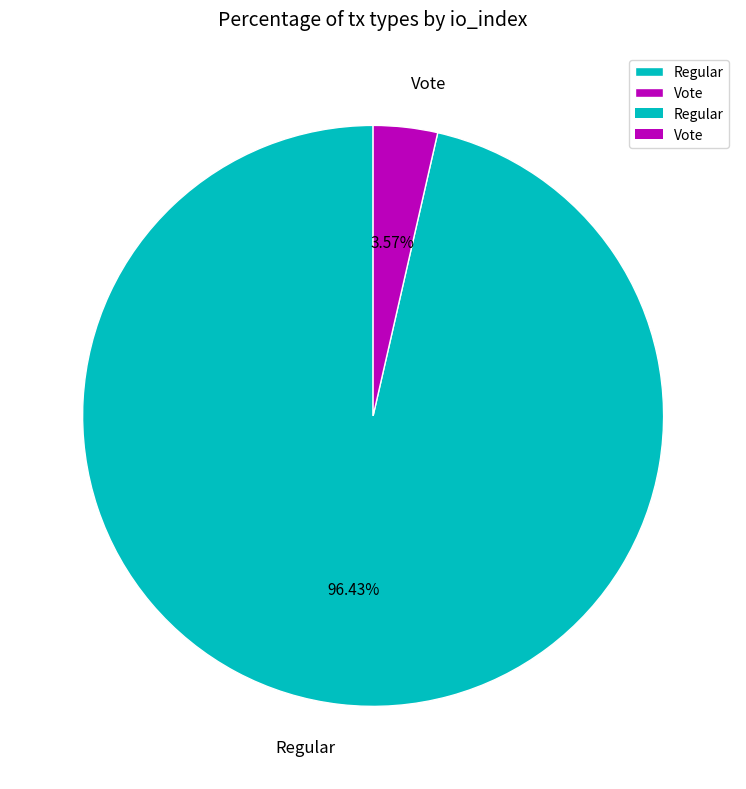

Which has a higher value, Vote or Regular?

Regular